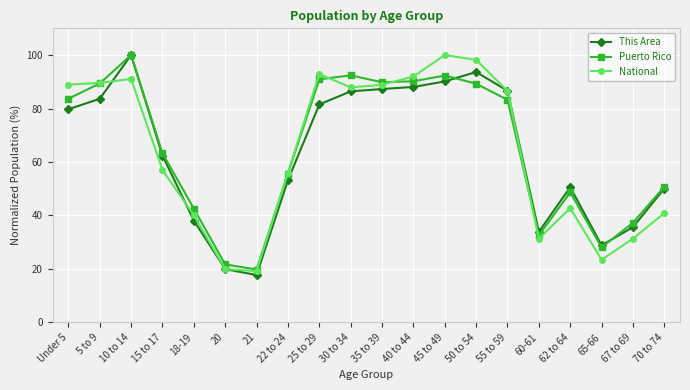

Which series changed the most between 5 to 9 and 22 to 24?

Puerto Rico